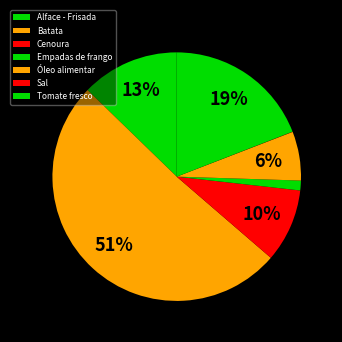

Is it true that Sal is 12% of the pie?

False